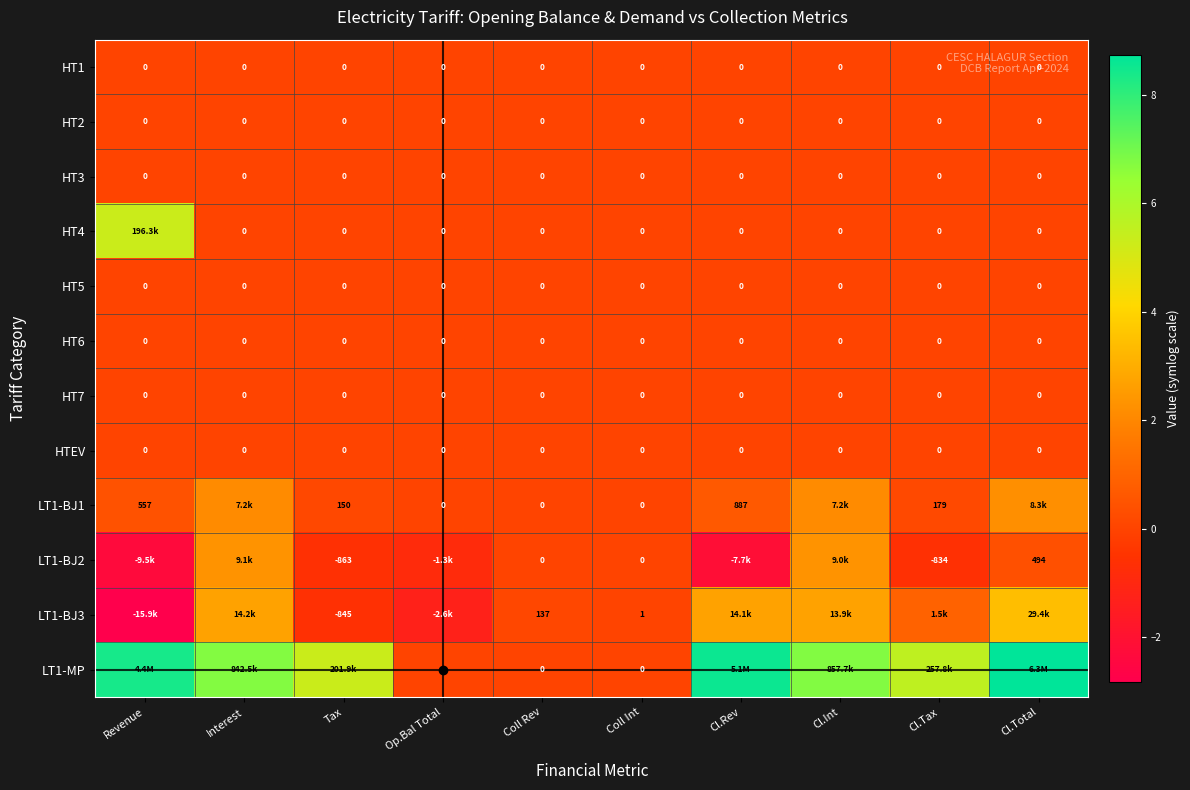

Is it true that HT4 equals 0.0 at Cl.Total?

True